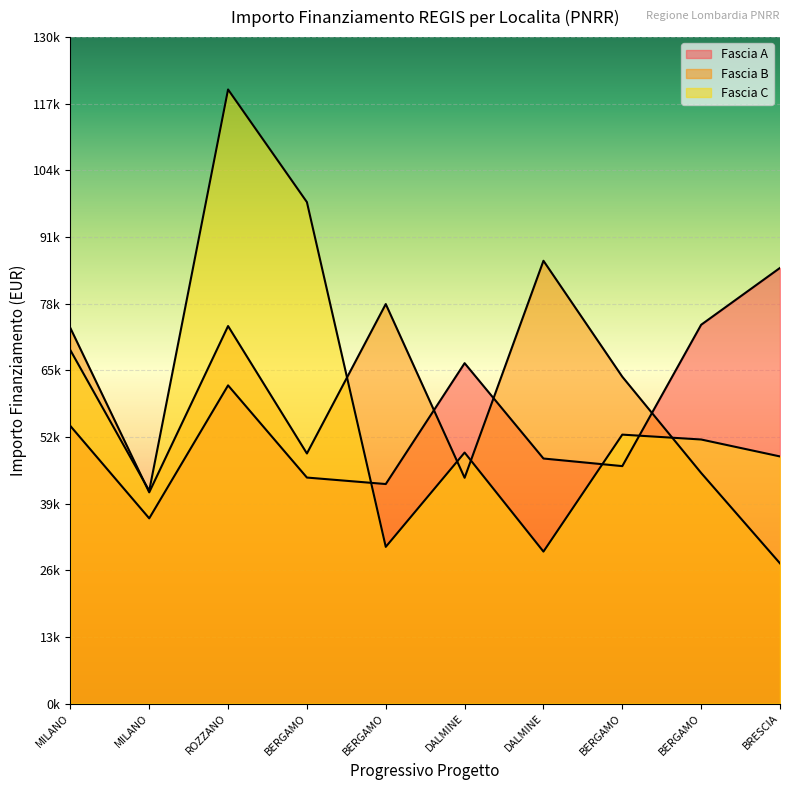

What is the sum of the Fascia B values at MILANO and BERGAMO?

136997.6